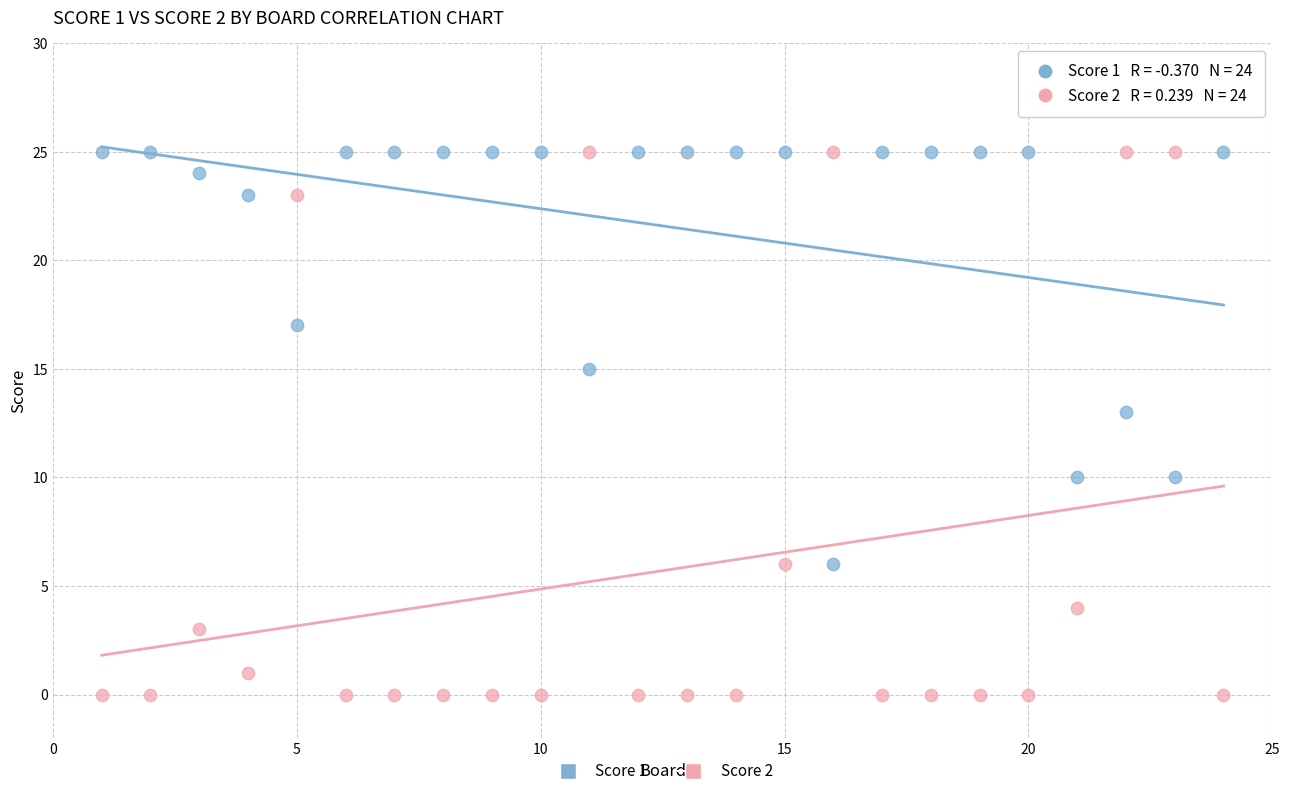

Which series contains the lowest Y value?

Score 2